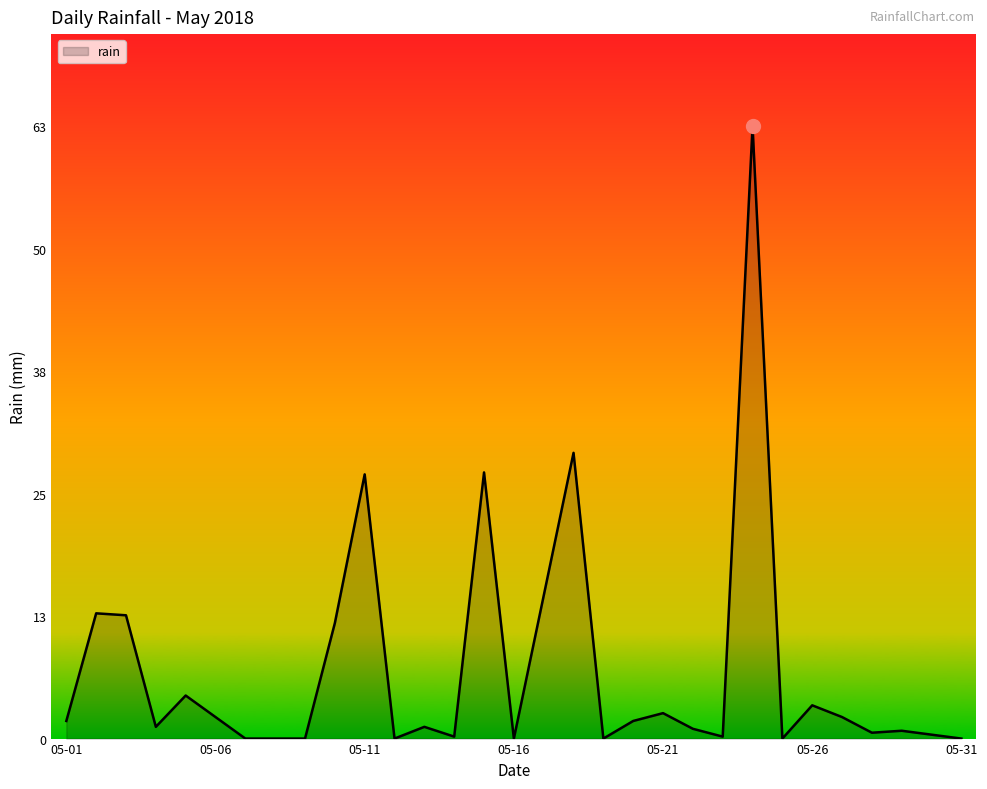

What is the maximum value shown in the chart?

62.6